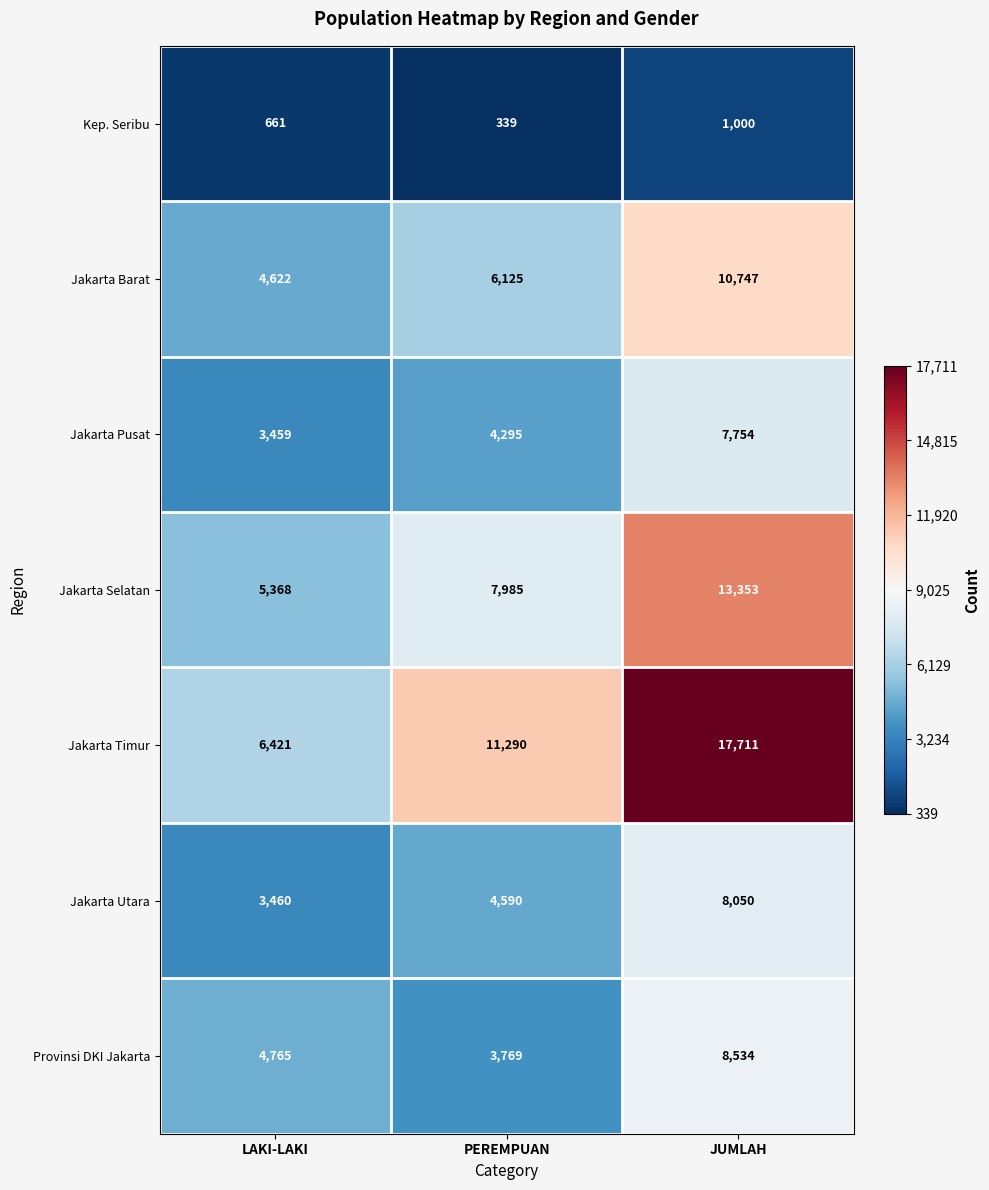

Which series has the widest spread of values?

Jakarta Timur